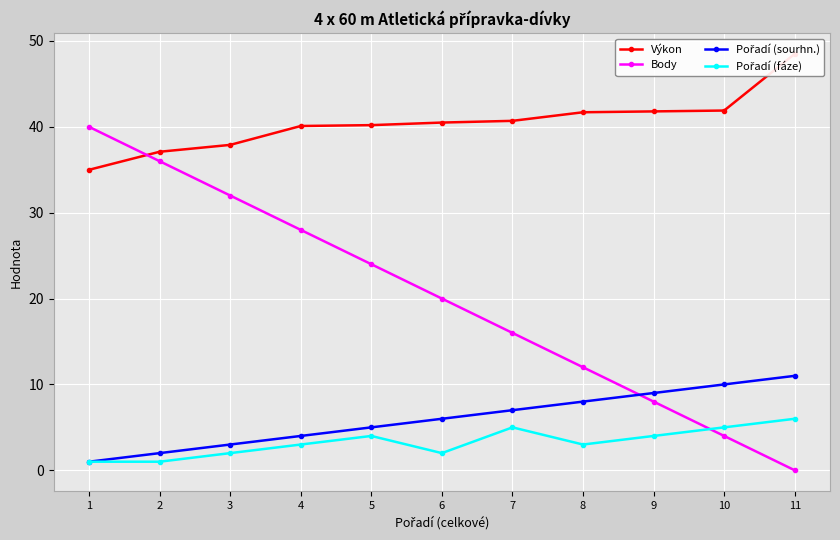

True or false: Výkon and Pořadí (fáze) cross at least once.

False